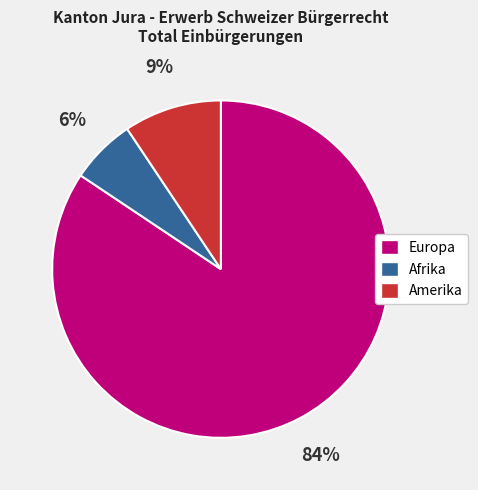

Approximately how many times larger is the value at Afrika compared to Amerika?

0.7